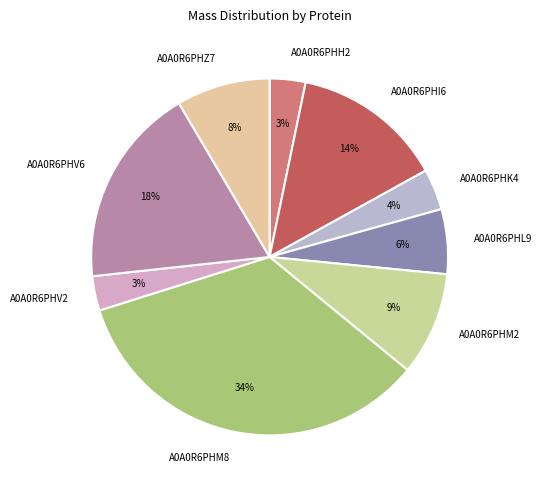

Does A0A0R6PHM2 account for over 50% of the chart?

No